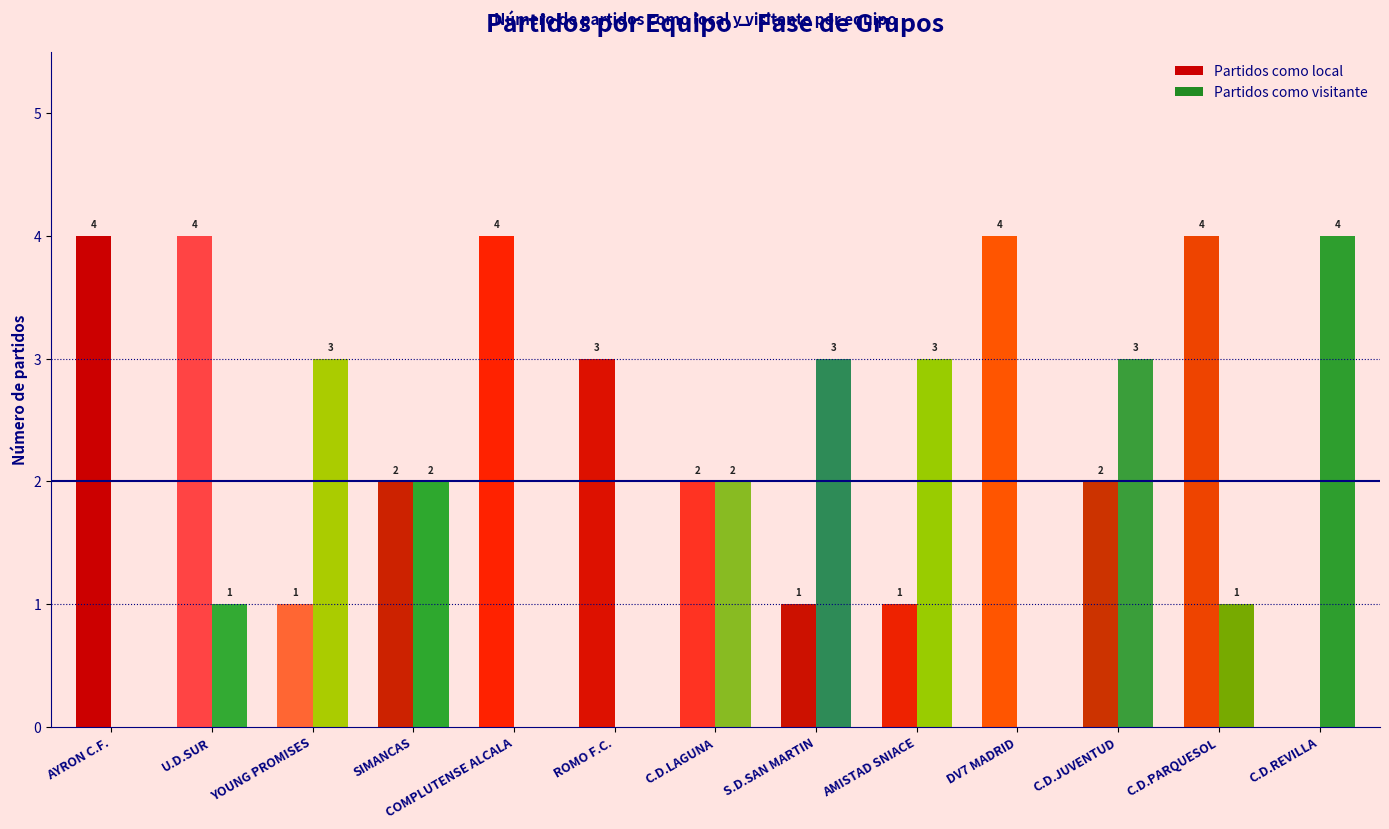

Is it true that Partidos como visitante equals 2 at YOUNG PROMISES?

False